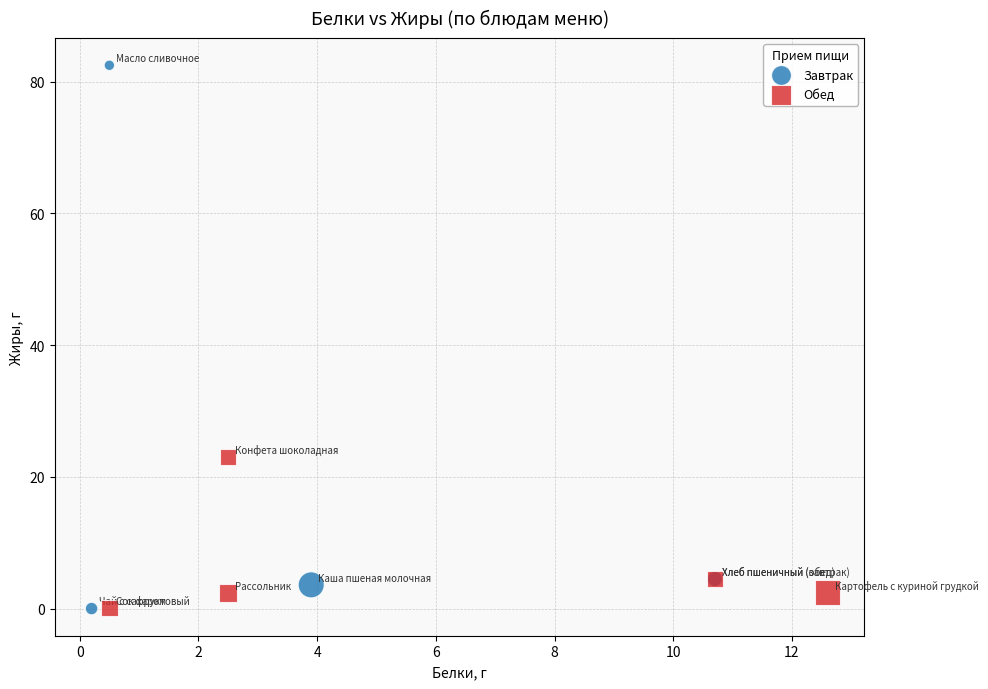

What are all the series names shown in the legend?

Завтрак, Обед